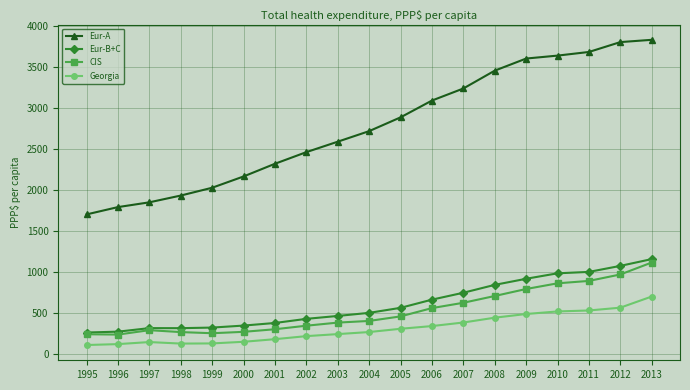

Between 2005 and 2011, which series saw the biggest shift?

Eur-A